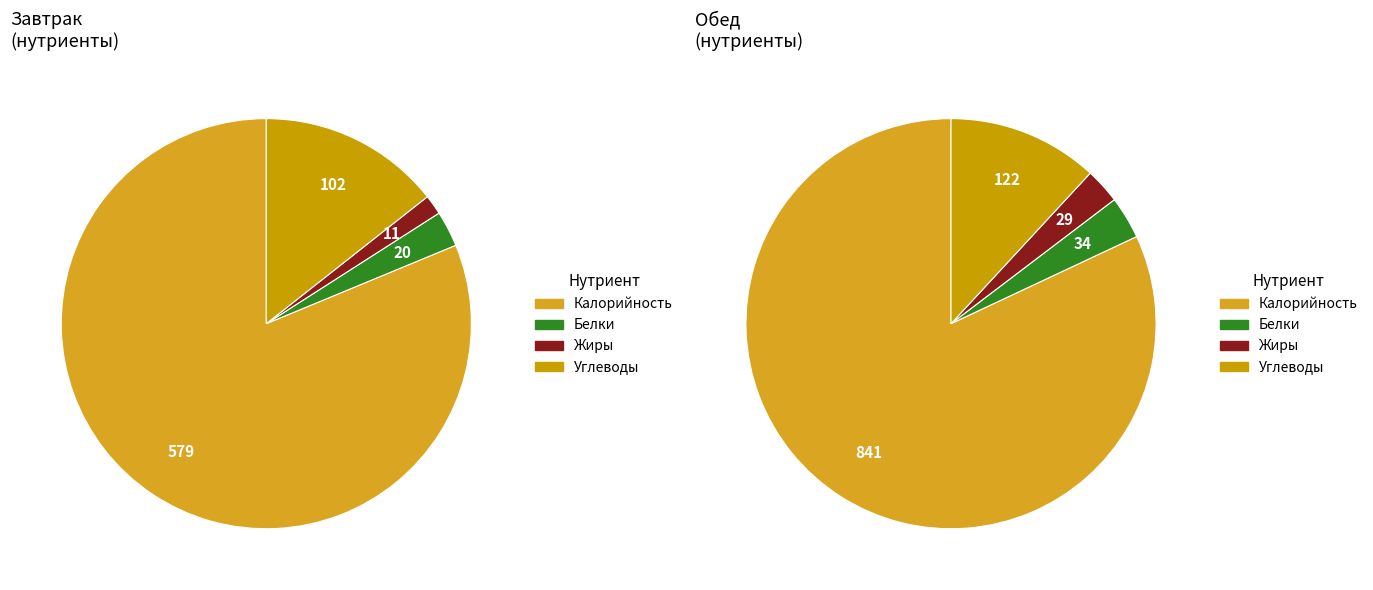

The Углеводы slice represents 1% of the pie. True or false?

False